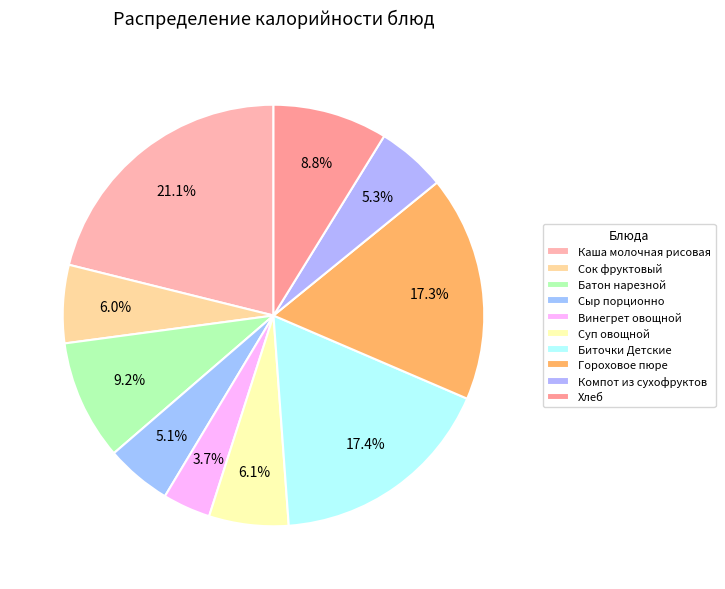

Is the sum of Хлеб and Винегрет овощной greater than half?

No